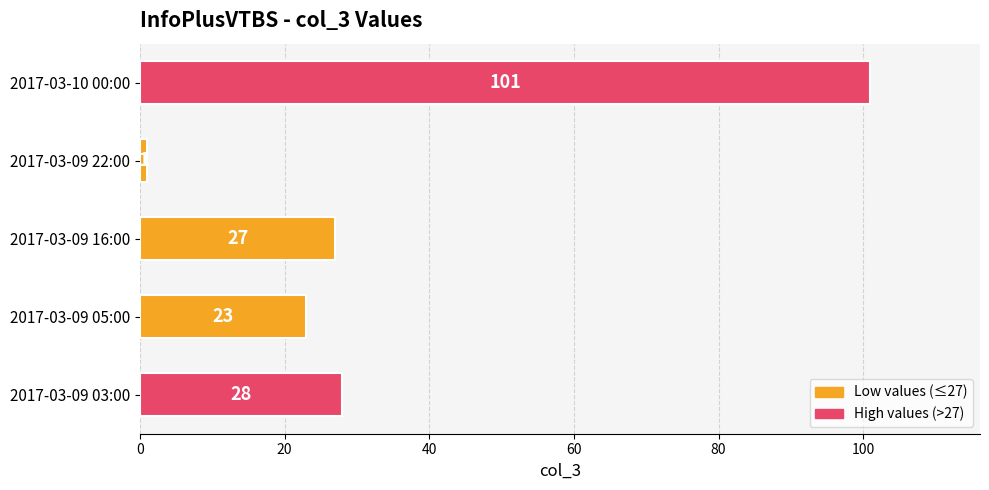

Does the chart contain any negative values?

No